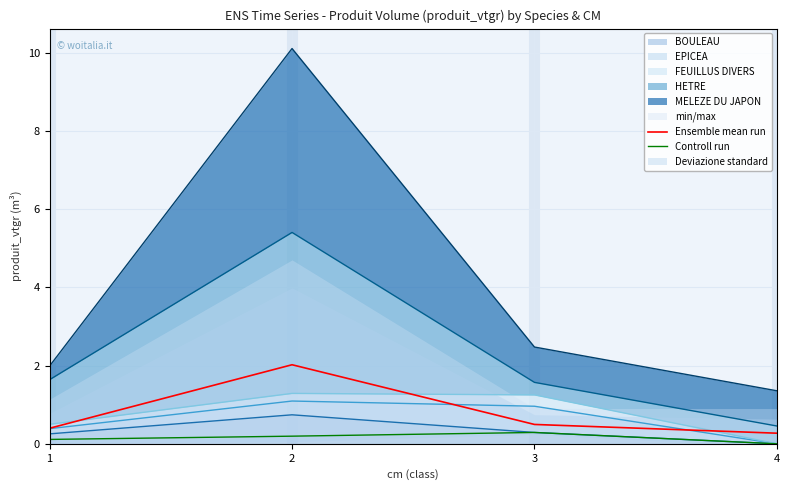

True or false: Controll run and Ensemble mean run cross at least once.

False